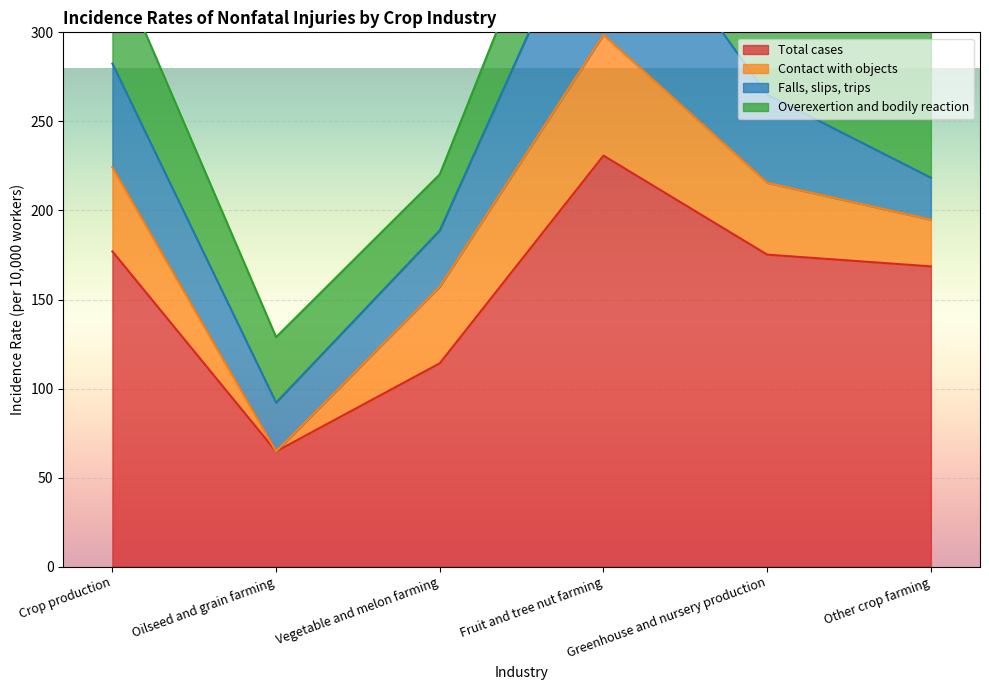

What is the label of the 2nd point from the right?

Greenhouse and nursery production